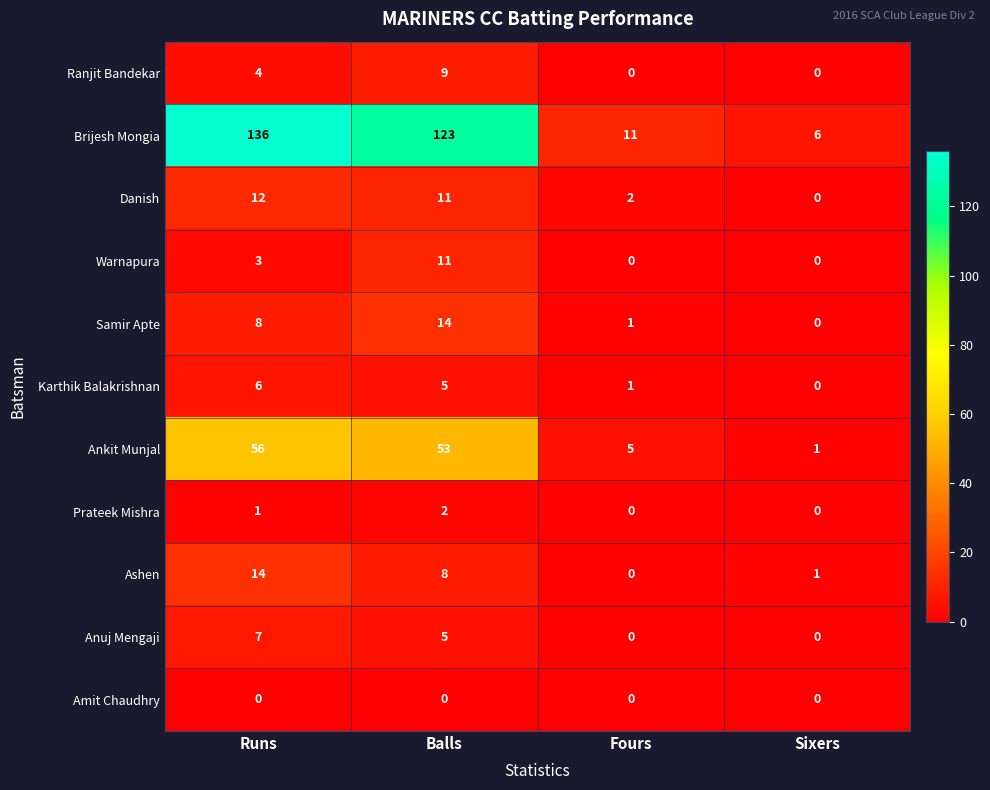

What is the total value across all series at Runs?

247